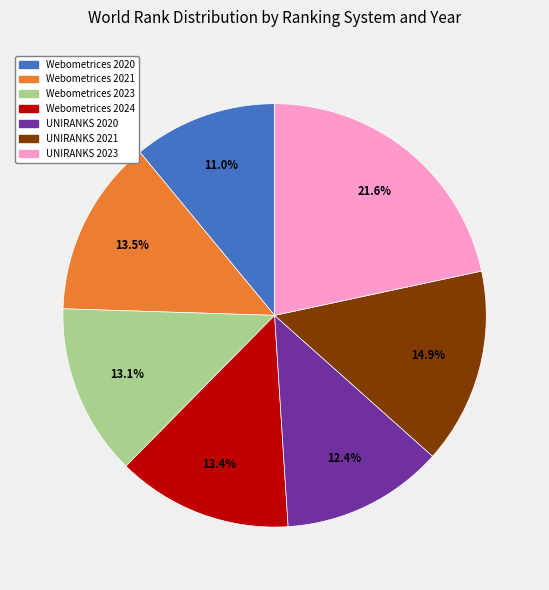

How many slices are in this pie chart?

7